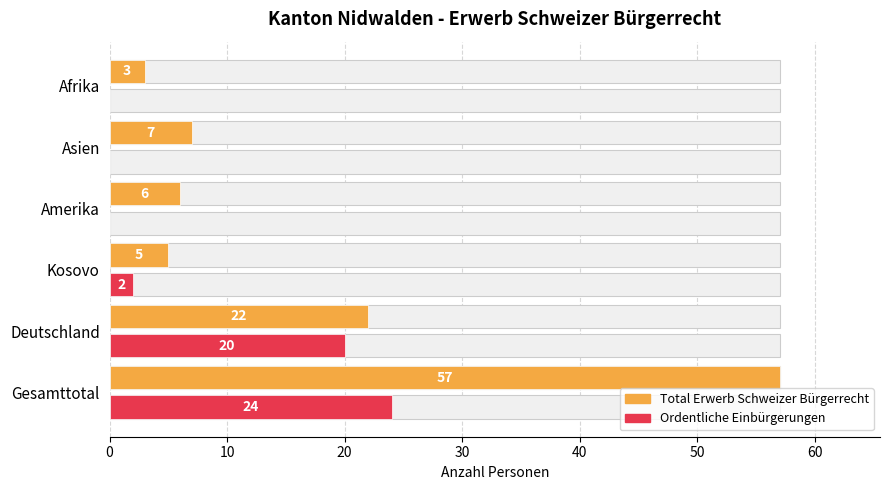

Is it true that Ordentliche Einbürgerungen equals 24 at Gesamttotal?

True